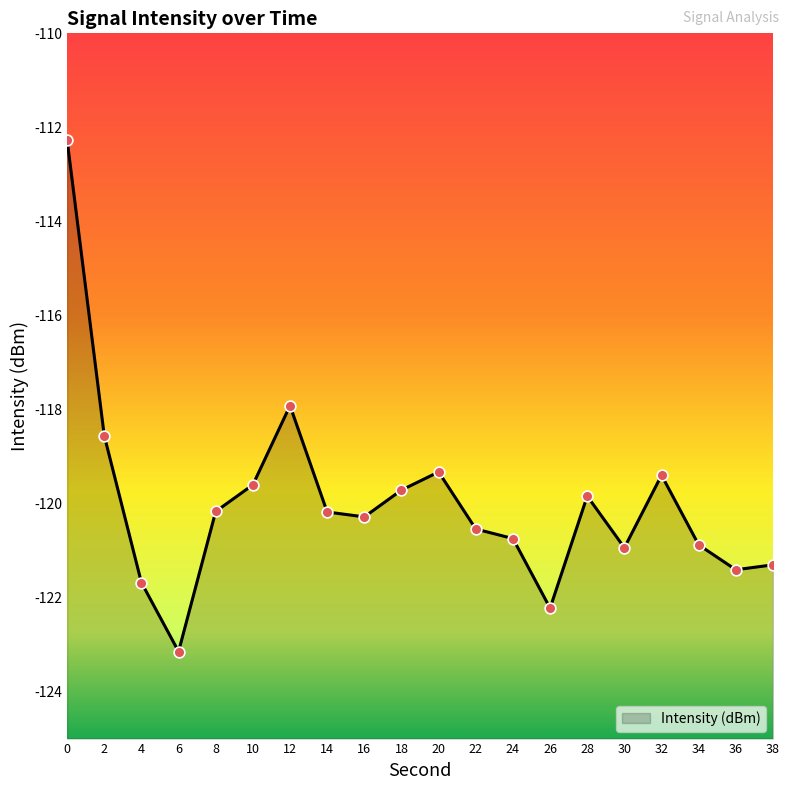

What is the change in value from 10 to 20?

+0.3